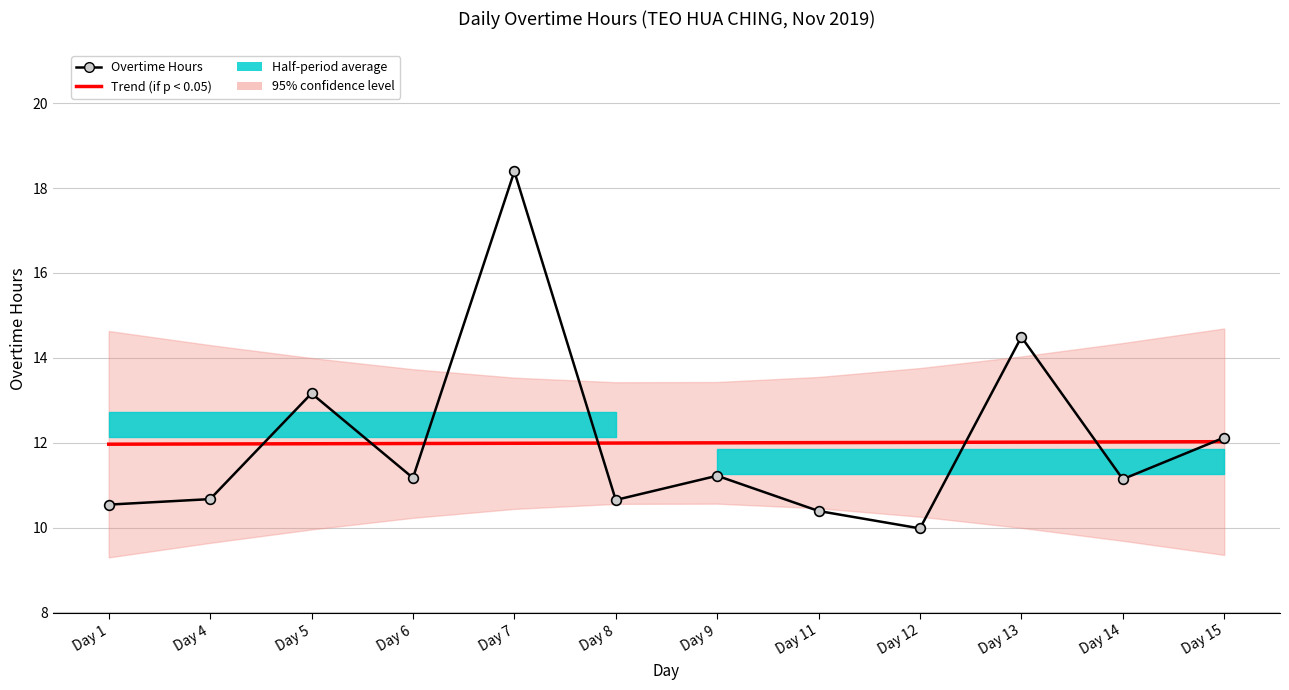

Which series has the largest total across all categories?

Overtime Hours